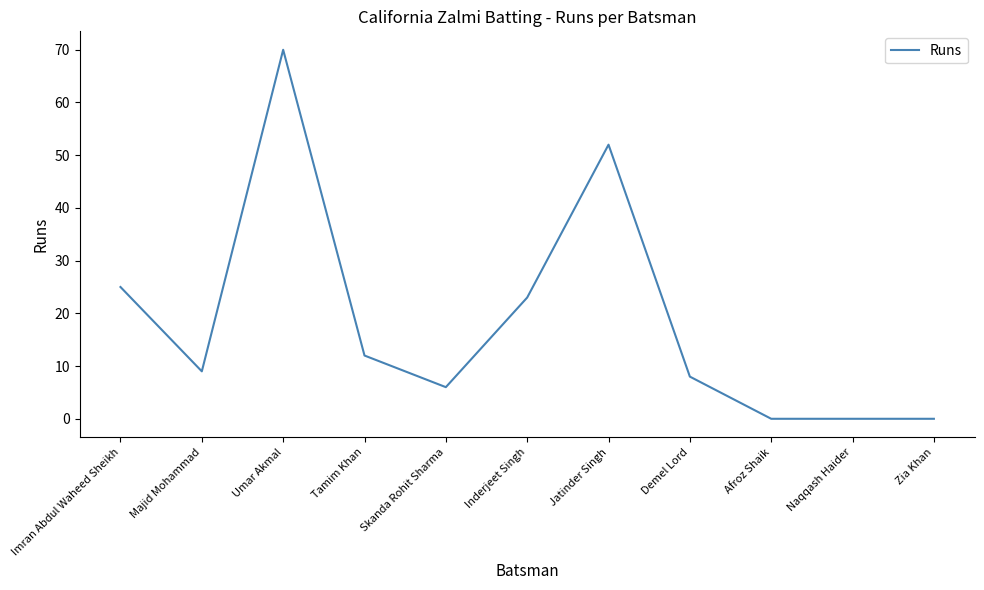

Reading left to right, what are all the values shown in this chart?

Imran Abdul Waheed Sheikh=25	Majid Mohammad=9	Umar Akmal=70	Tamim Khan=12	Skanda Rohit Sharma=6	Inderjeet Singh=23	Jatinder Singh=52	Demel Lord=8	Afroz Shaik=0	Naqqash Haider=0	Zia Khan=0